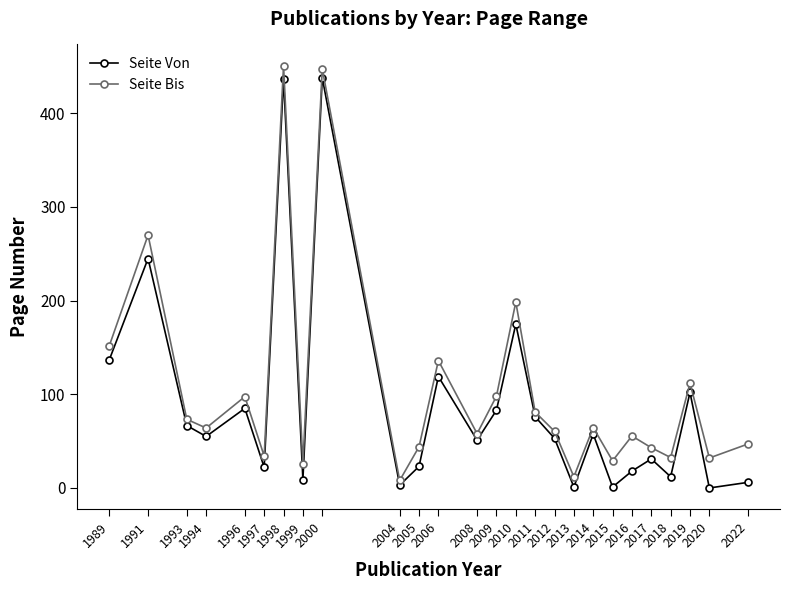

Which series has the largest total across all categories?

Seite Bis